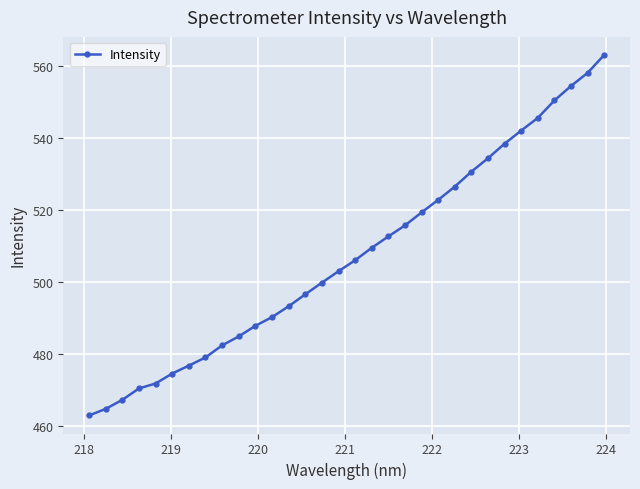

What is the minimum value shown in the chart?

462.9